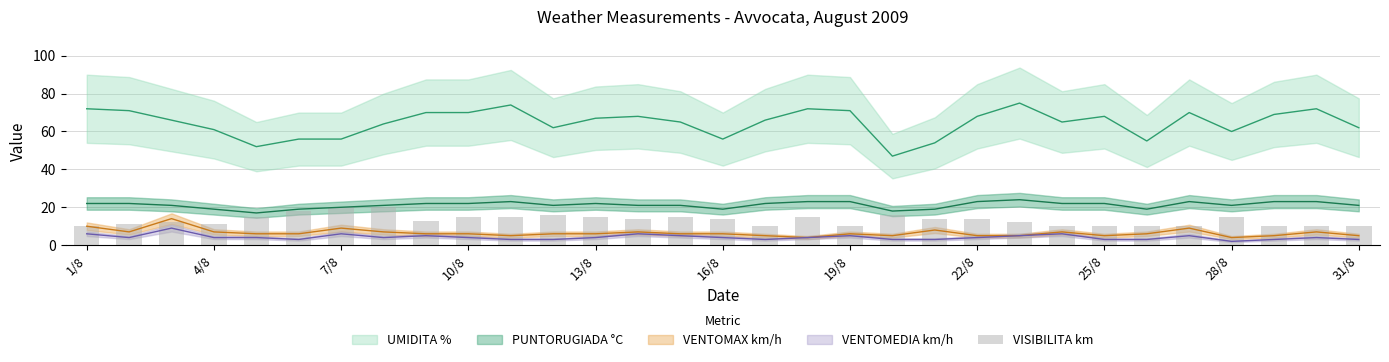

Reading left to right, what are all the values shown in this chart?

10	11	12	11	15	18	20	20	13	15	15	16	15	14	15	14	10	15	10	16	14	14	12	10	10	10	10	15	10	10	10